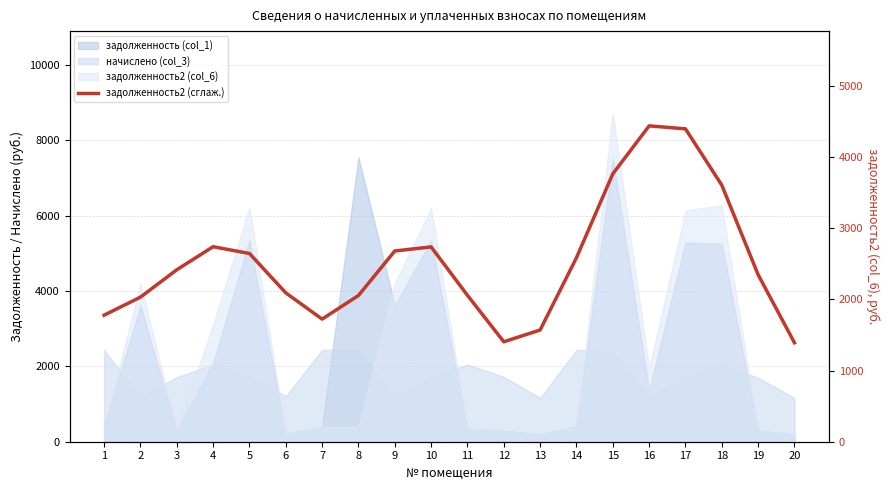

What is the value of the 9th point from the left?

2678.9